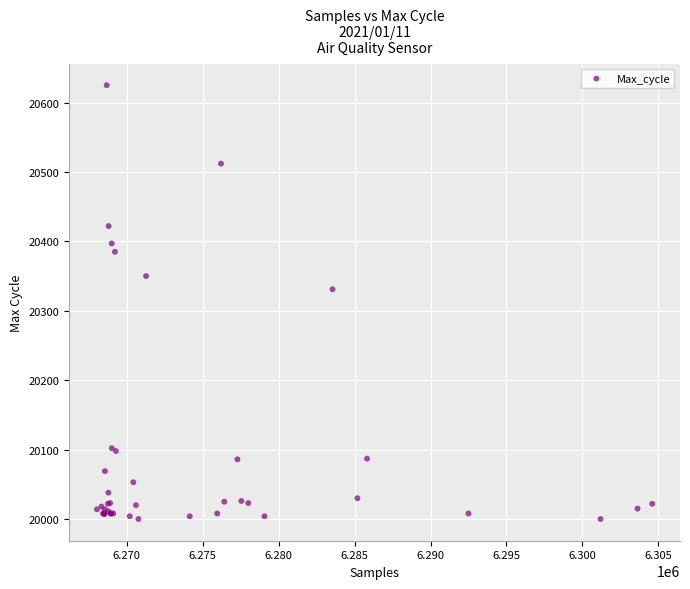

What Y value in the scatter plot is closest to 20312?

20331